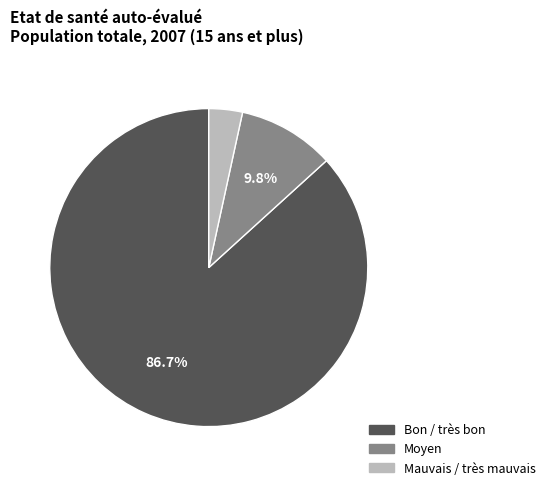

How many slices are in this pie chart?

3